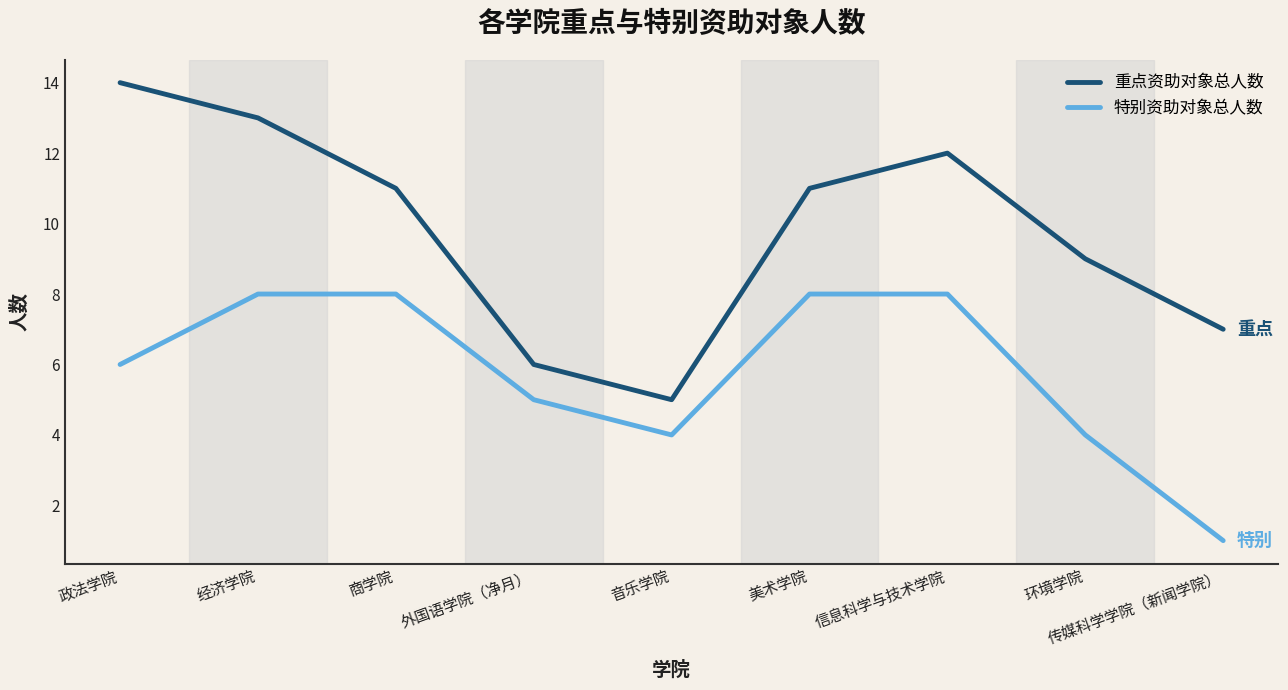

What is the sum of all 特别资助对象总人数 values?

52